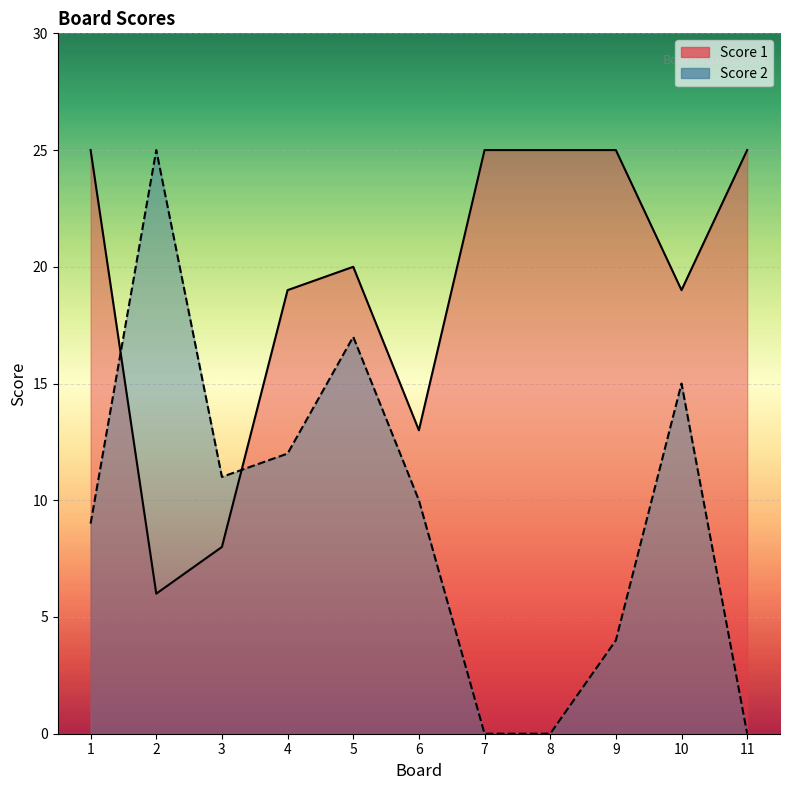

Rank the series at 7 from lowest to highest value.

Score 2, Score 1